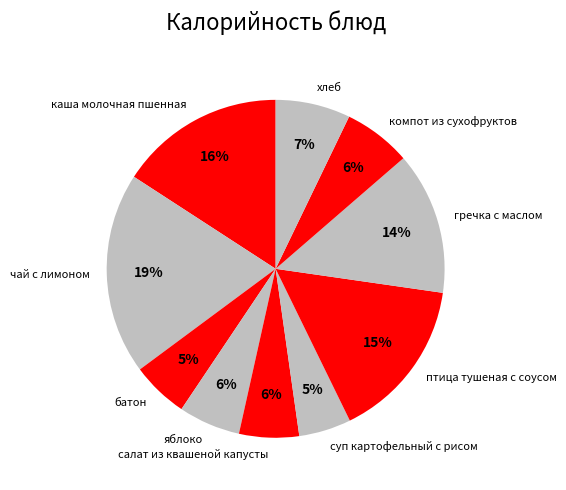

To the nearest percent, what is the difference between the largest and smallest slice percentages?

14%